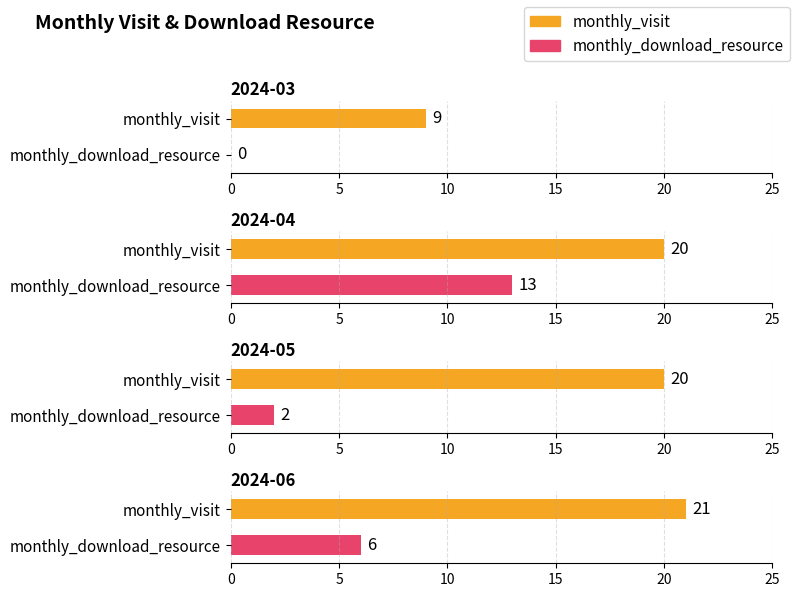

How many groups of bars are there?

4